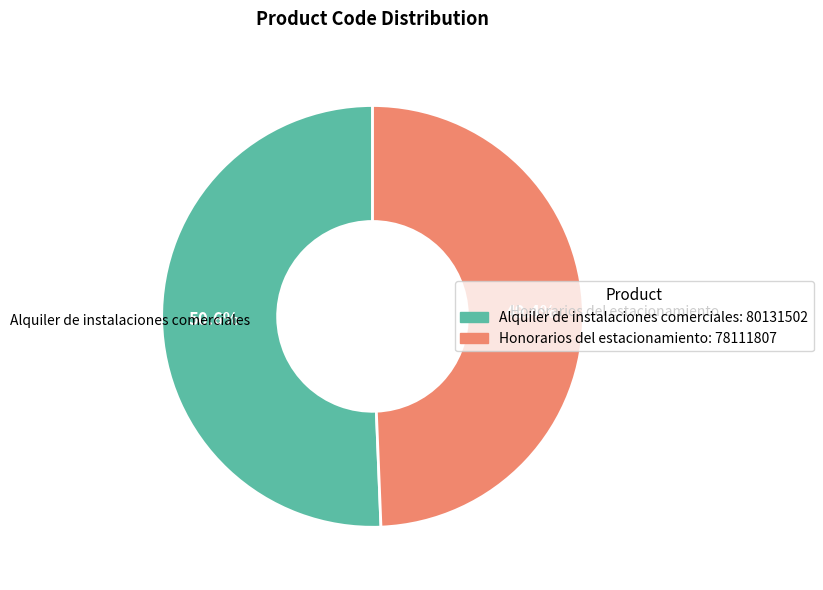

To the nearest percent, what is the difference between the Alquiler de instalaciones comerciales and Honorarios del estacionamiento slice percentages?

1%